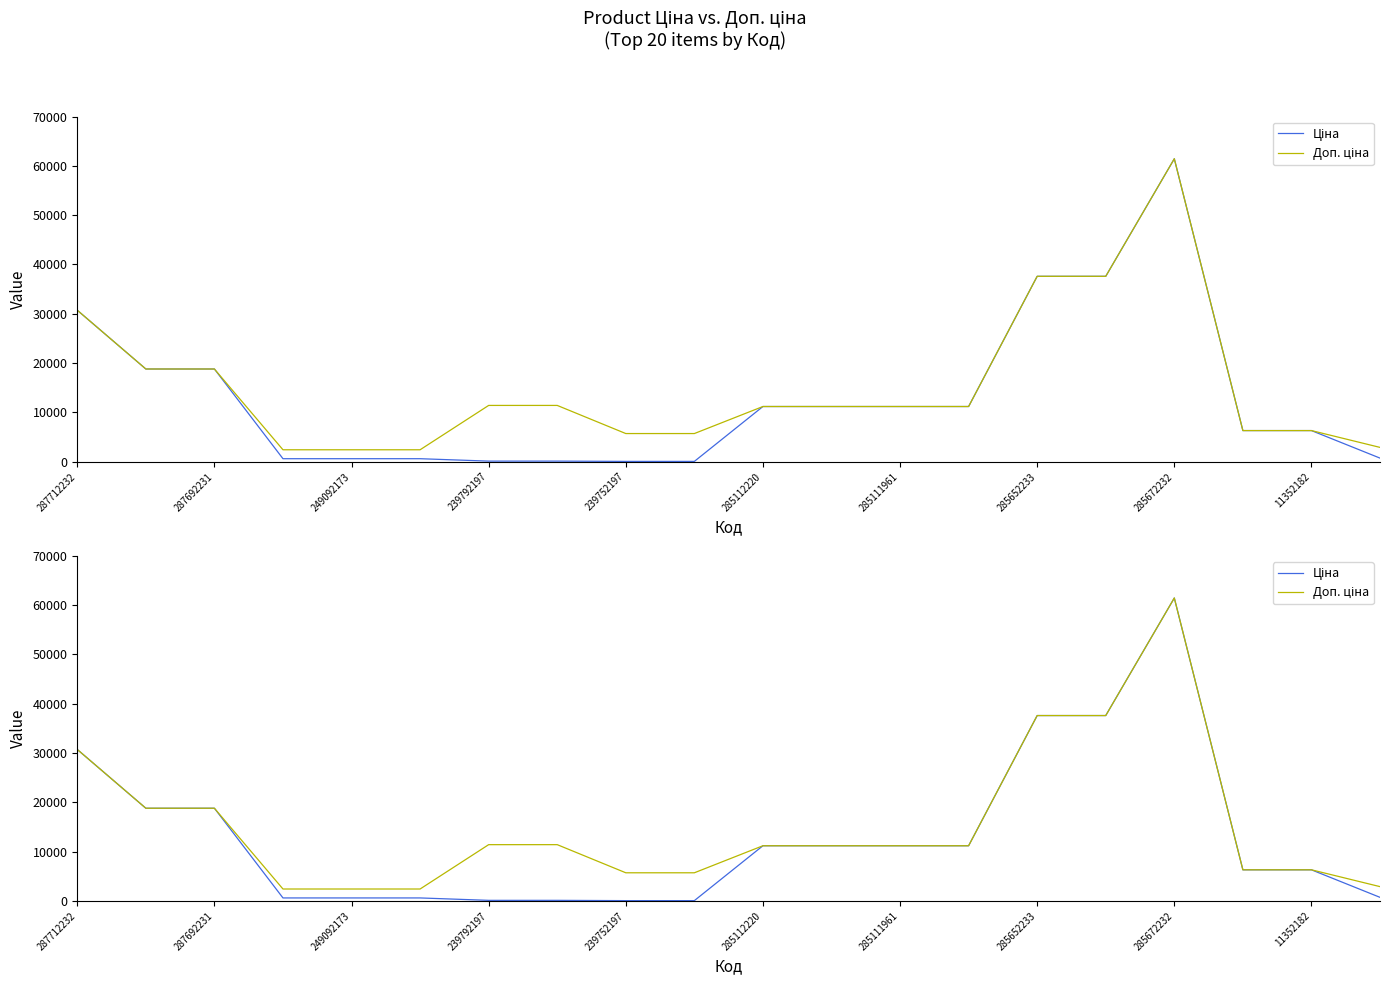

What is the difference between the Доп. ціна values at 11 and 17?

4879.4